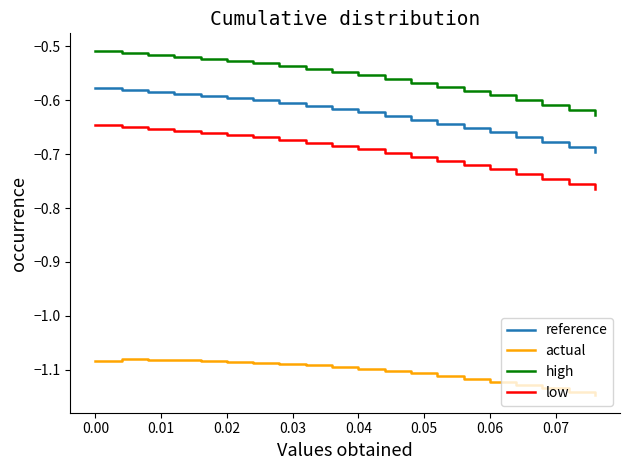

True or false: actual and high intersect in this chart.

False